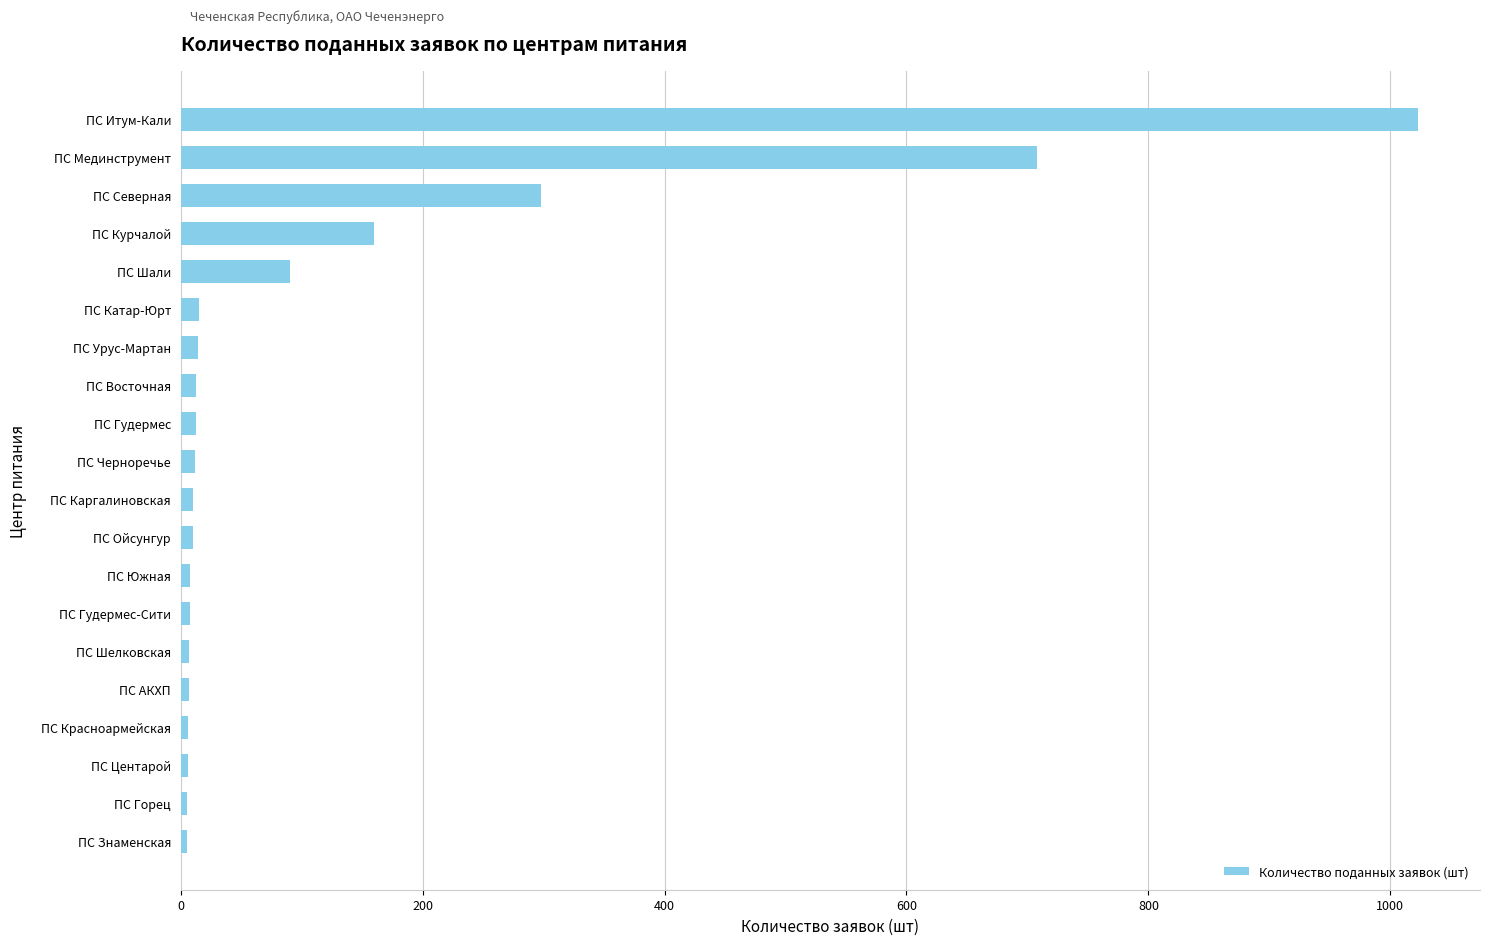

The value at ПС Курчалой is 65. True or false?

False